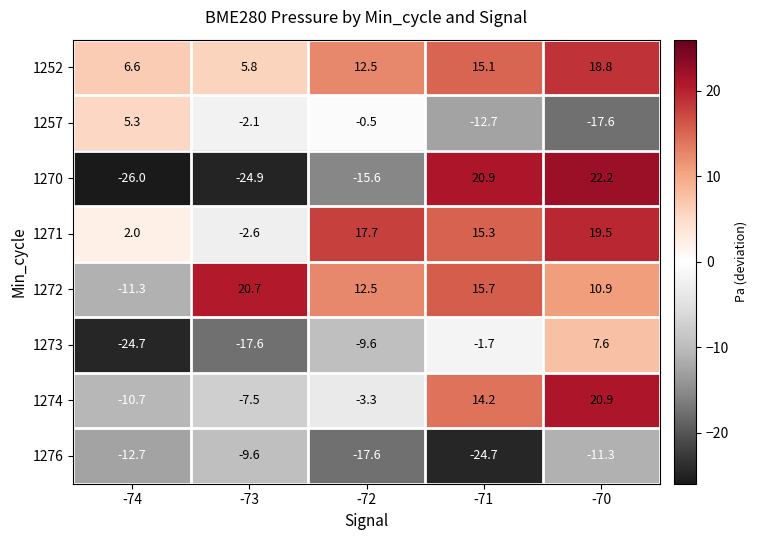

Where is 1270 nearest to the value -1?

-72